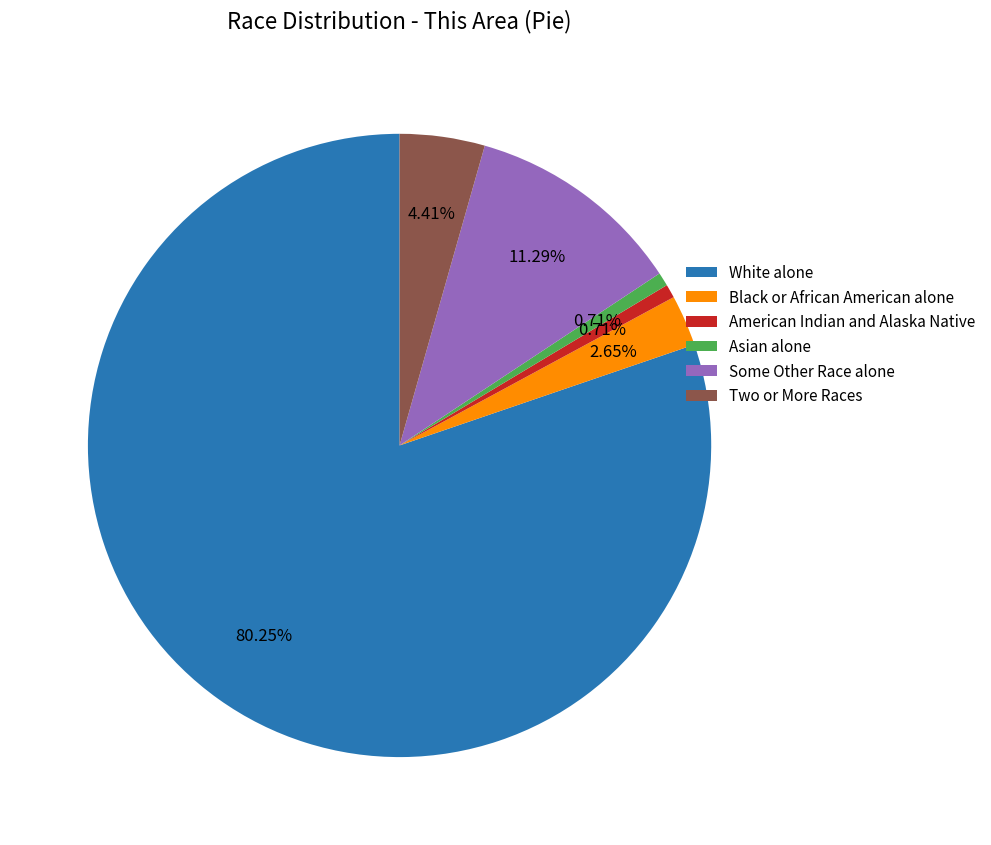

Which slice is the largest?

White alone